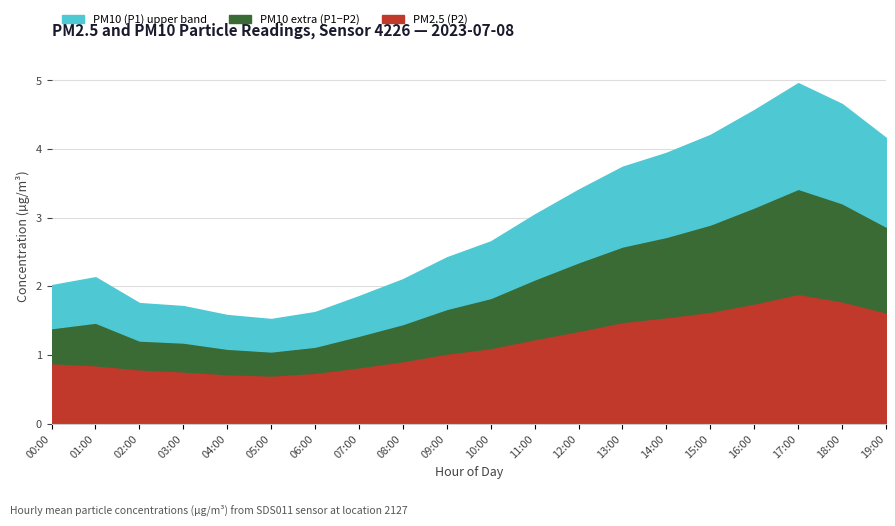

What is the difference between the second highest and minimum values in the P2 series?

1.1